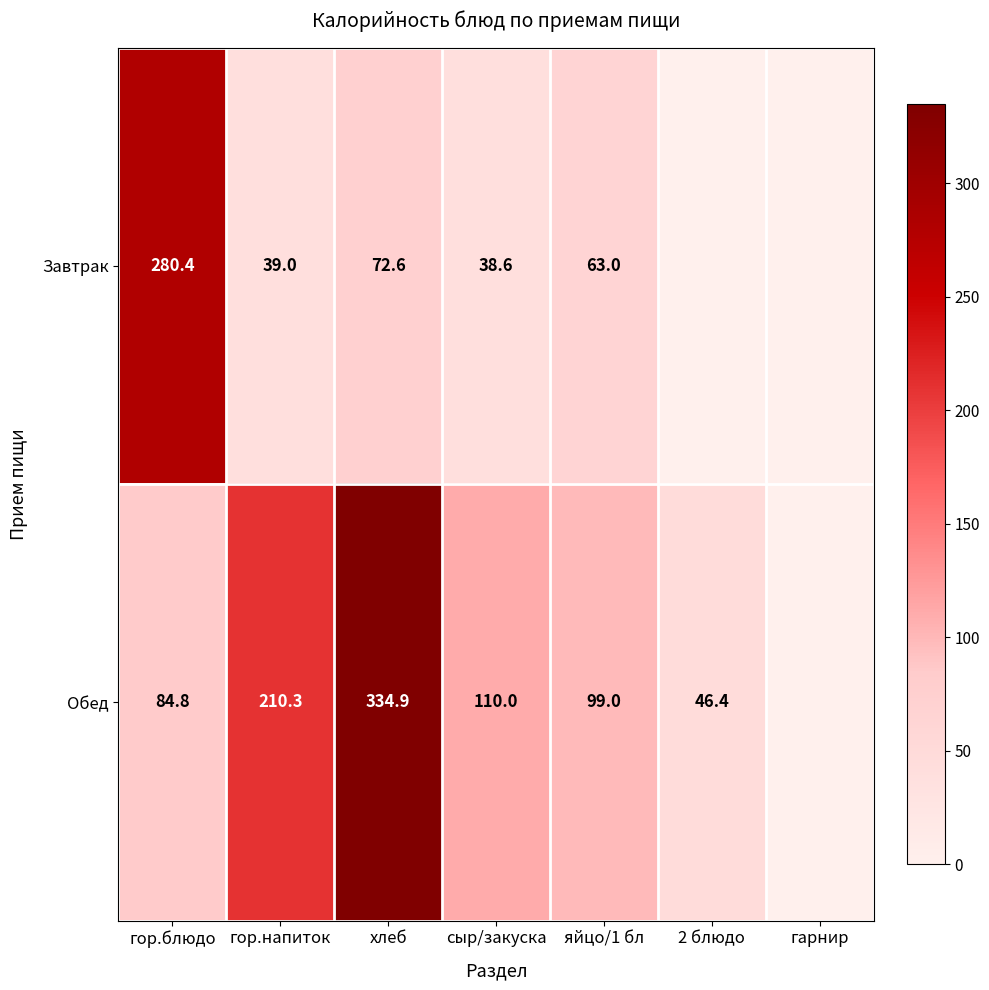

Which series changed the most between гор.напиток and сыр/закуска?

Обед